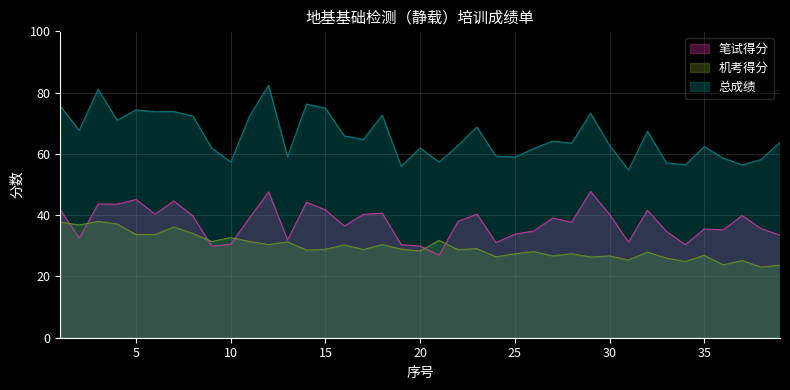

Rank the series by their average value, from lowest to highest.

机考得分, 笔试得分, 总成绩